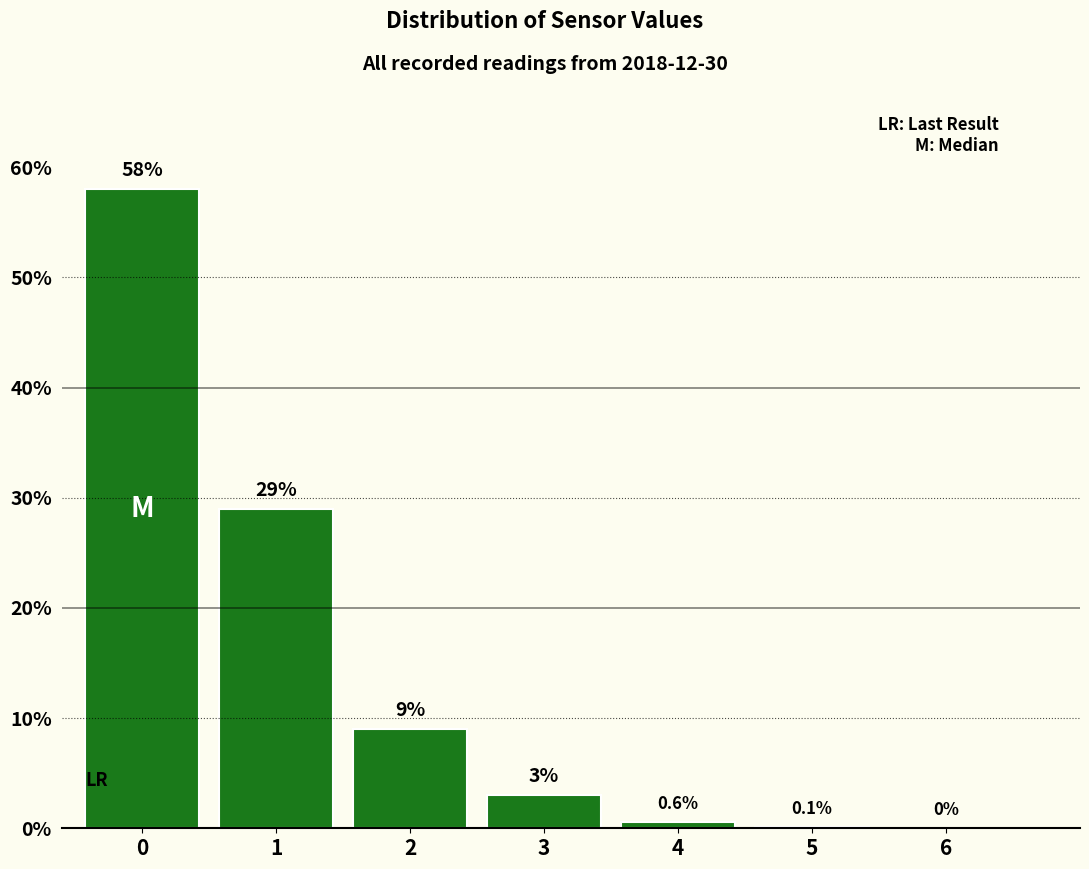

Reading right to left, transcribe all the data shown in this chart.

6=0.0	5=0.1	4=0.6	3=3.0	2=9.0	1=29.0	0=58.0